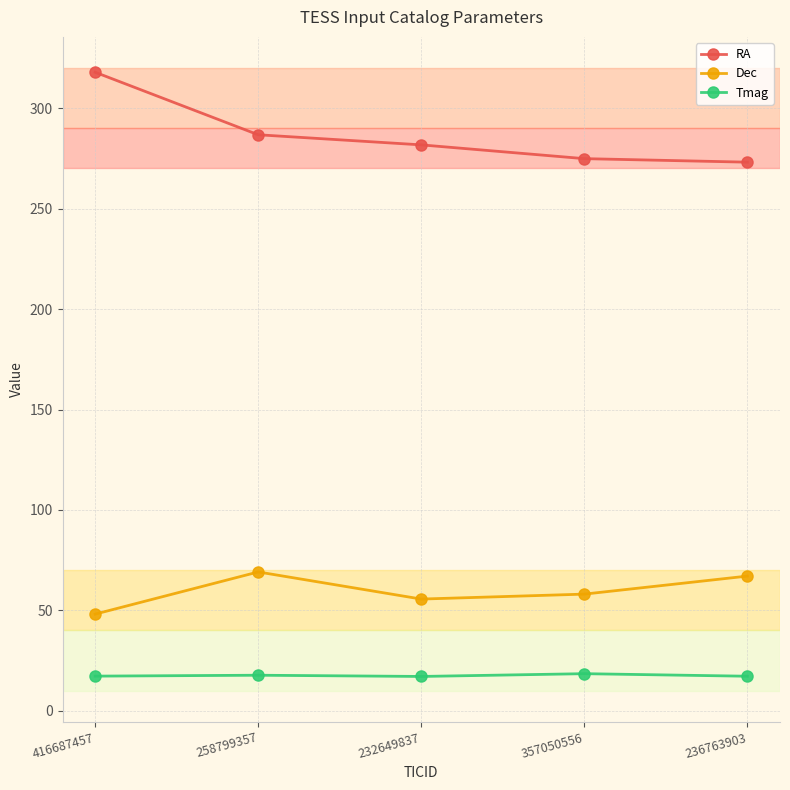

What is the sum of all Tmag values?

87.9